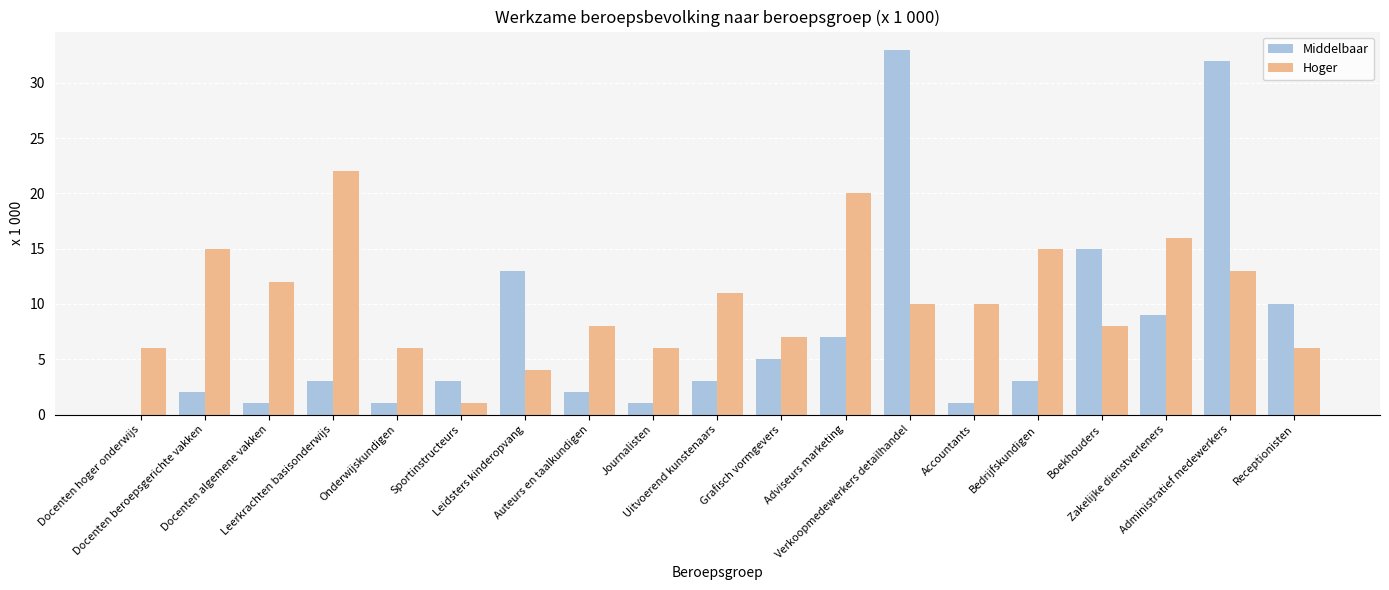

Where does the Hoger series first go above 10?

Docenten beroepsgerichte vakken